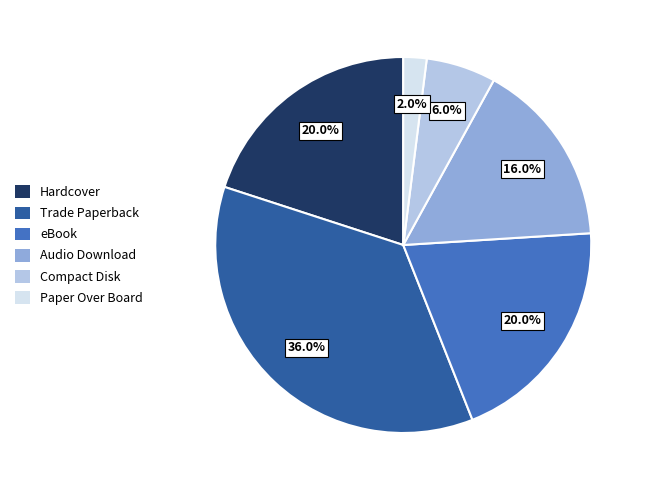

The Audio Download slice represents 16% of the pie. True or false?

True